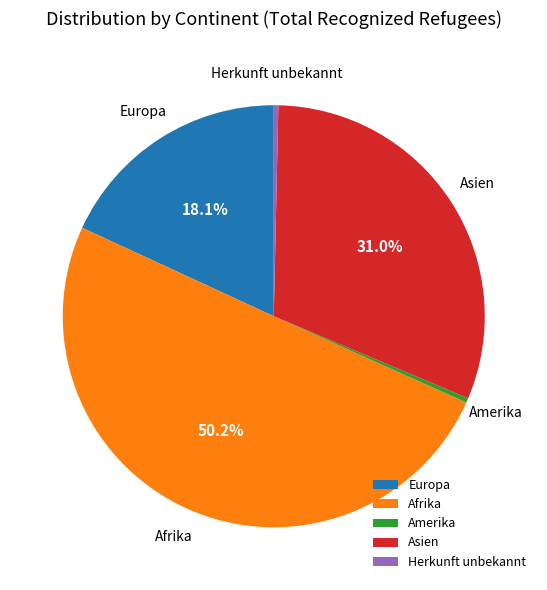

Is it true that Herkunft unbekannt is 0% of the pie?

True